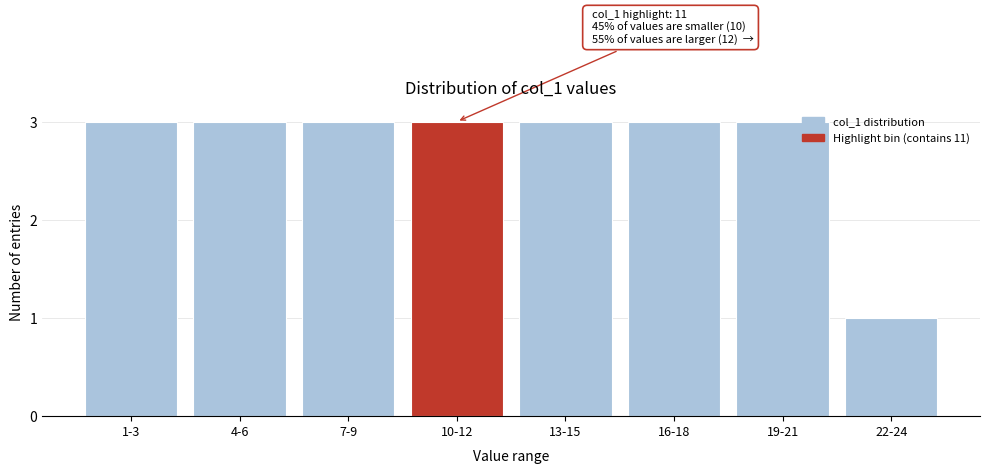

Reading right to left, what are all the values shown in this chart?

22-24=1	19-21=3	16-18=3	13-15=3	10-12=3	7-9=3	4-6=3	1-3=3